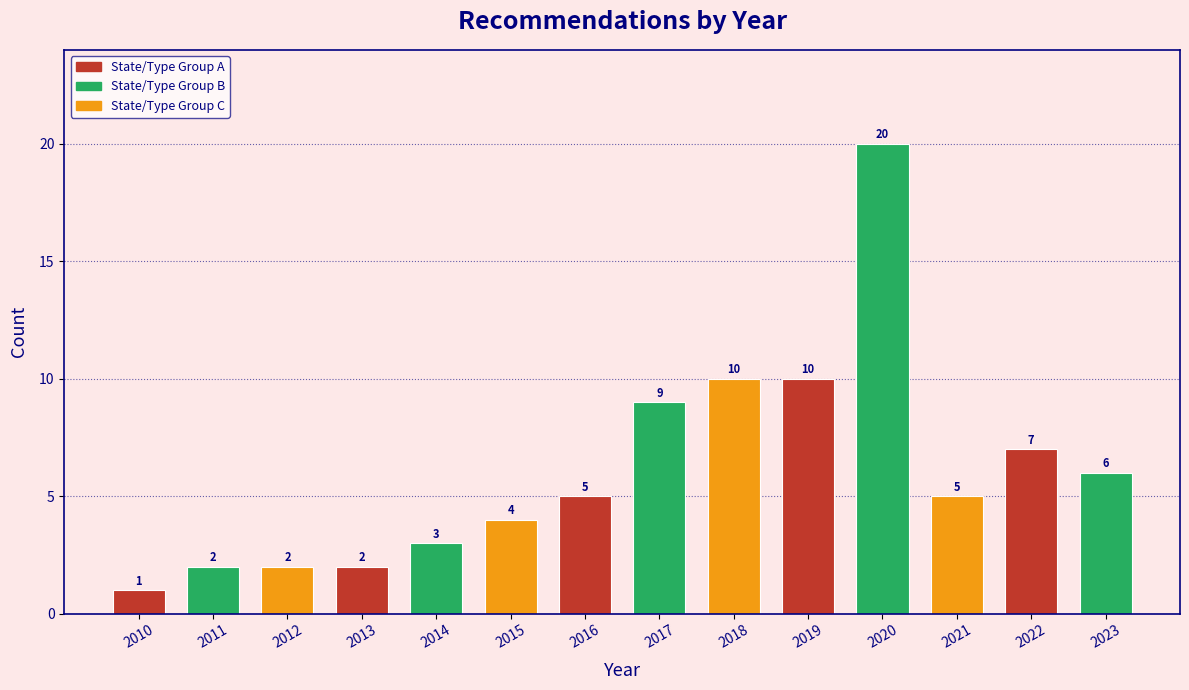

Reading right to left, list all the values displayed in this chart.

6	7	5	20	10	10	9	5	4	3	2	2	2	1